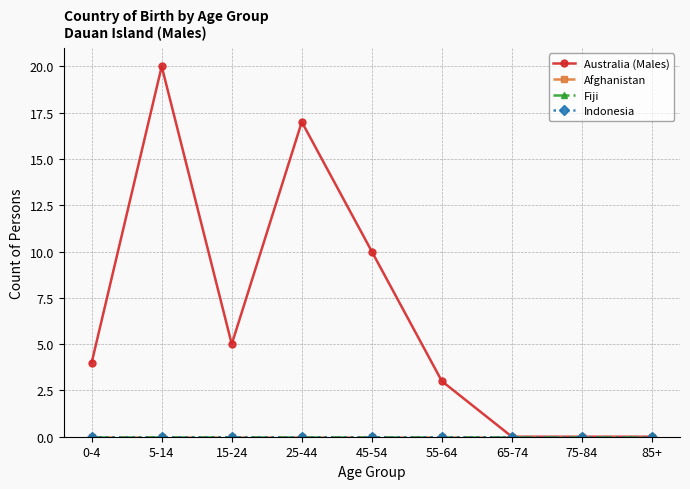

What are all the series names shown in the legend?

Australia (Males), Afghanistan, Fiji, Indonesia